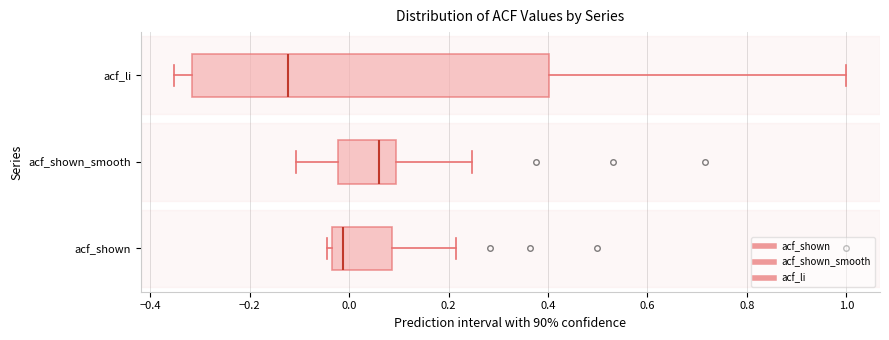

Comparing the boxes themselves (not the whiskers), which one is the widest?

acf_li